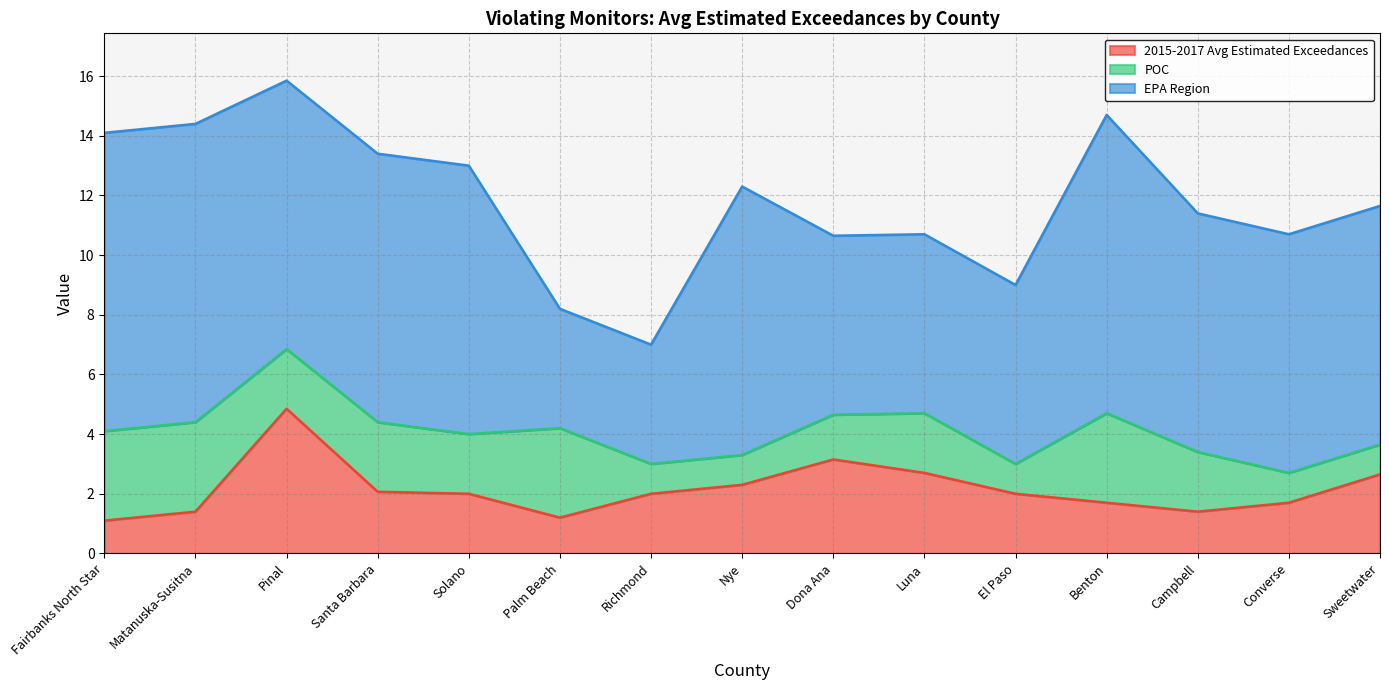

At which label does 2015-2017 Avg Estimated Exceedances first exceed 2?

Pinal